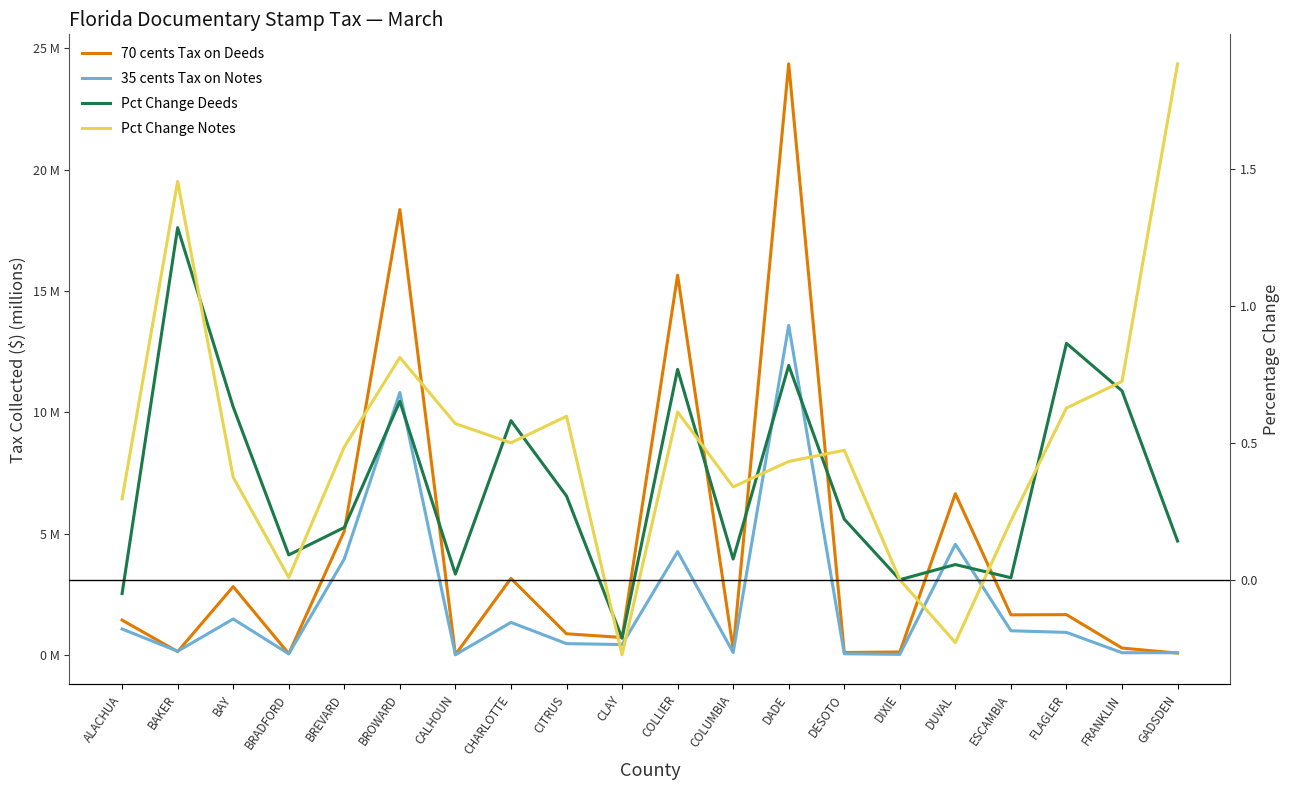

What are all the series names shown in the legend?

70 cents Tax on Deeds, 35 cents Tax on Notes, Pct Change Deeds, Pct Change Notes